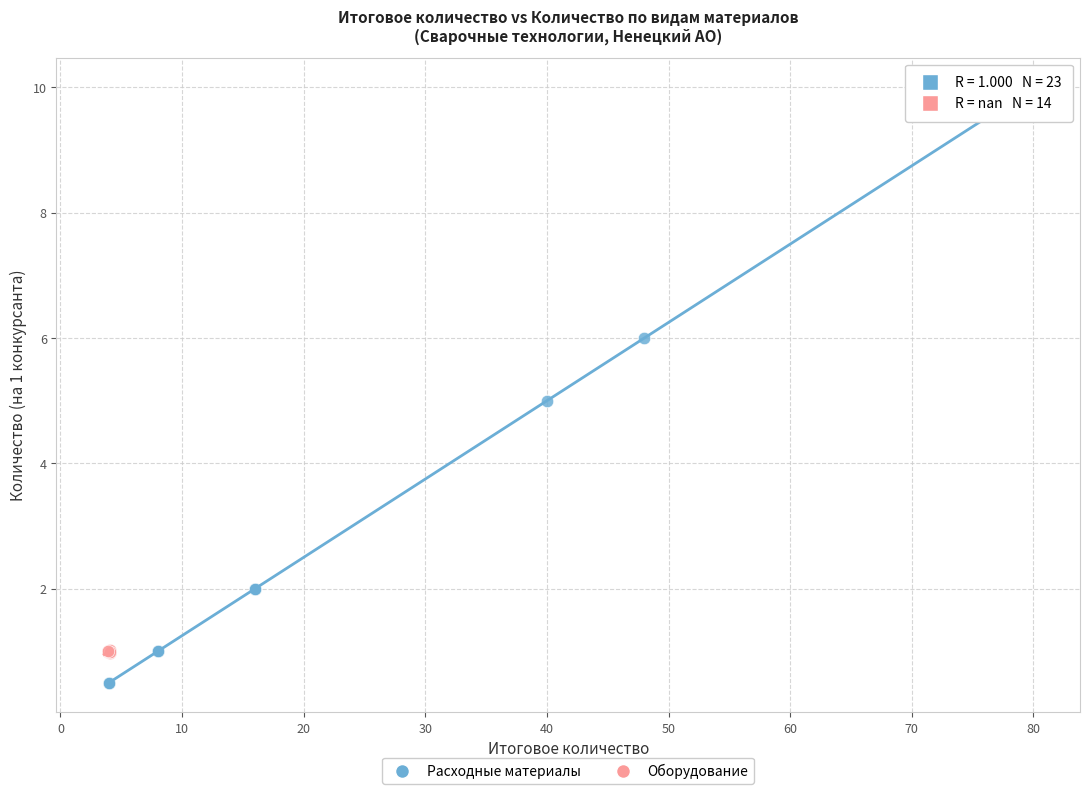

Which series has the largest Y range (max minus min)?

Расходные материалы